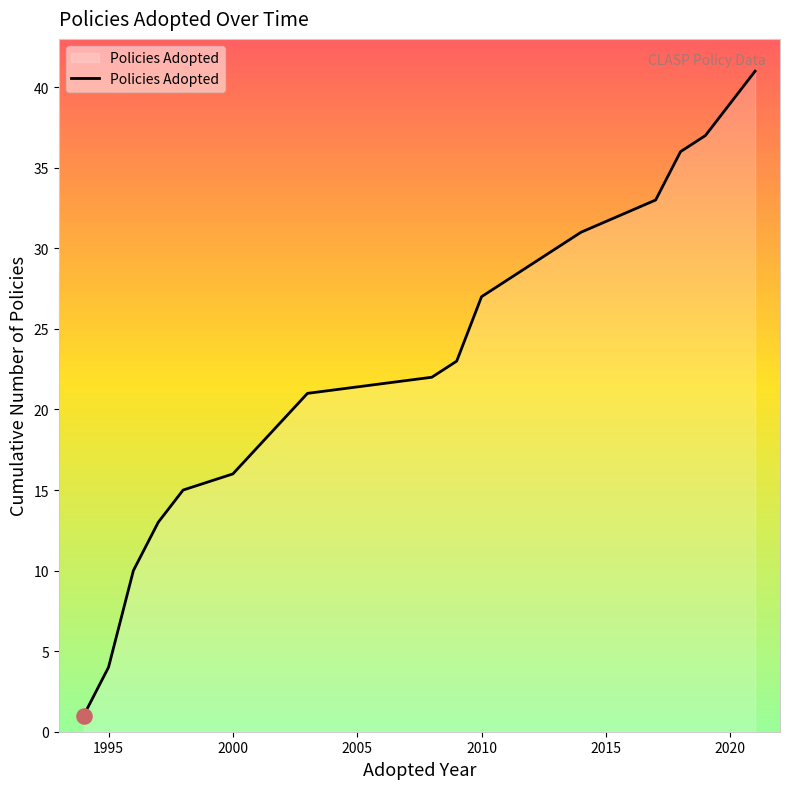

What is the maximum value shown in the chart?

41